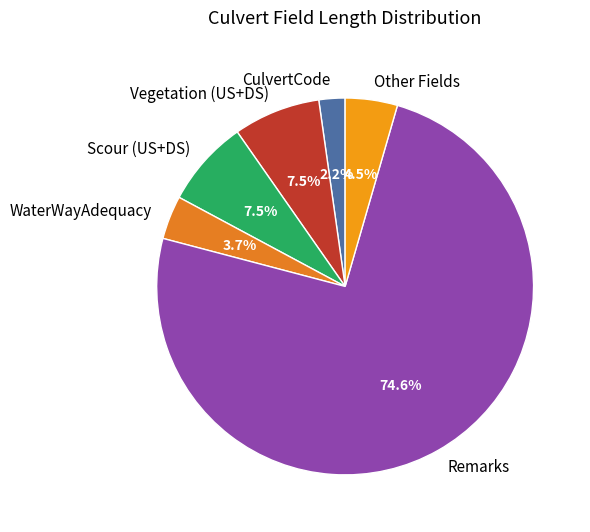

What is the largest slice in the pie chart?

Remarks